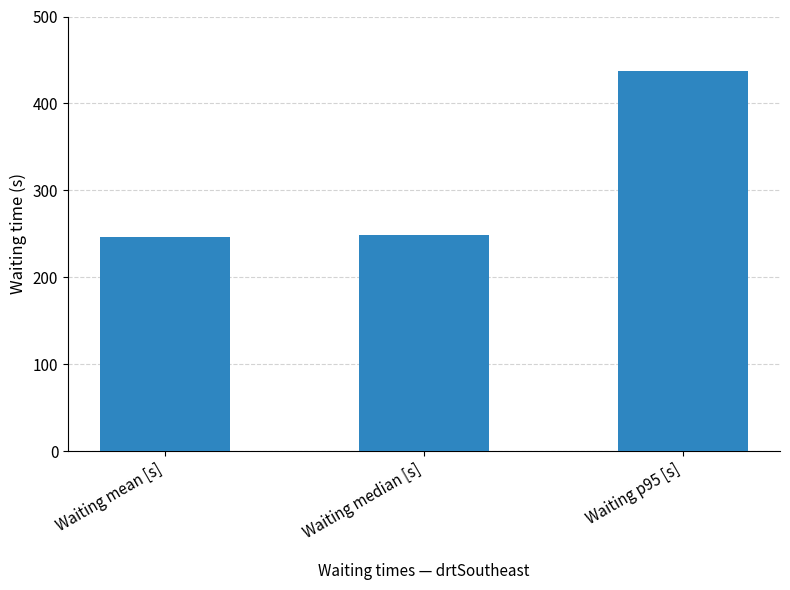

What is the minimum value shown in the chart?

246